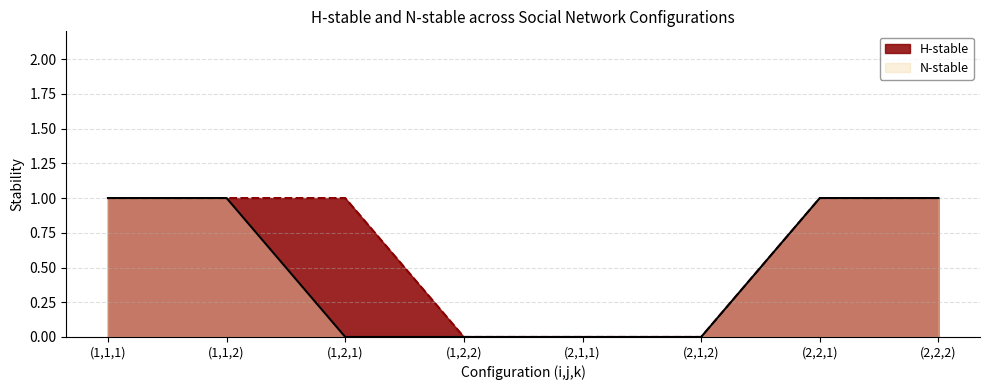

True or false: N-stable has more than 1 interior local peaks.

False